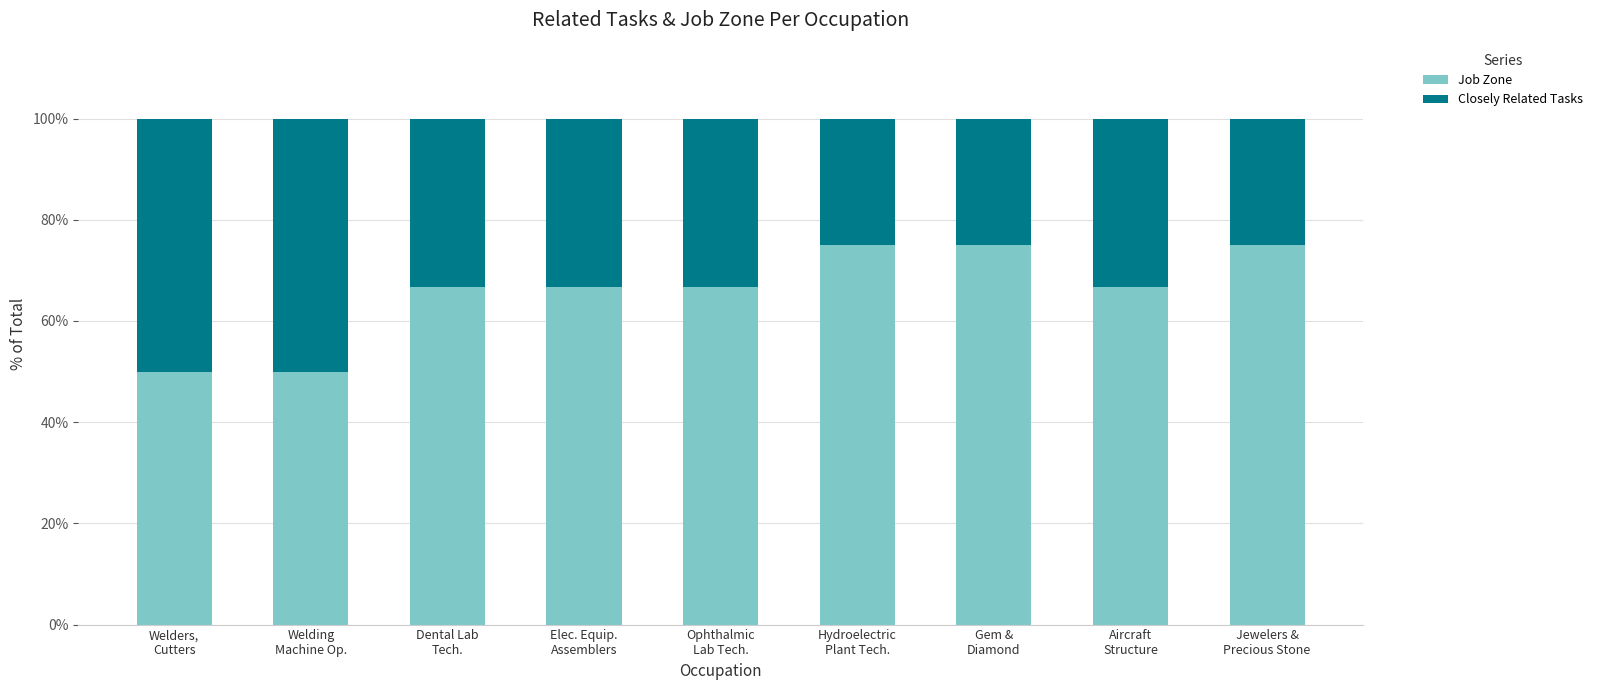

What is the average value of the Job Zone series?

65.7